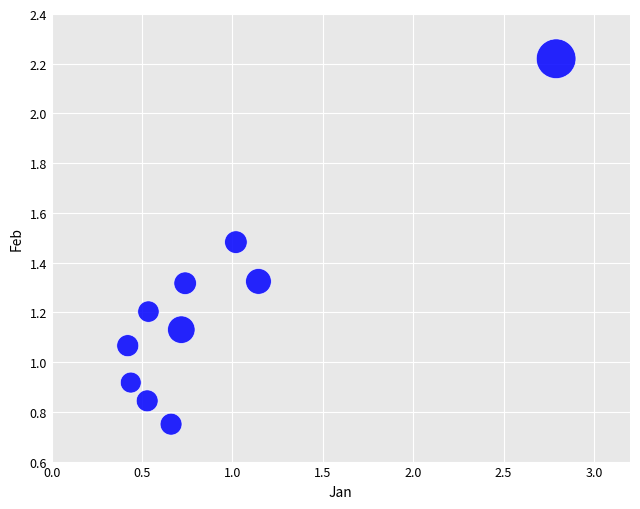

What is the average Y value?

1.2